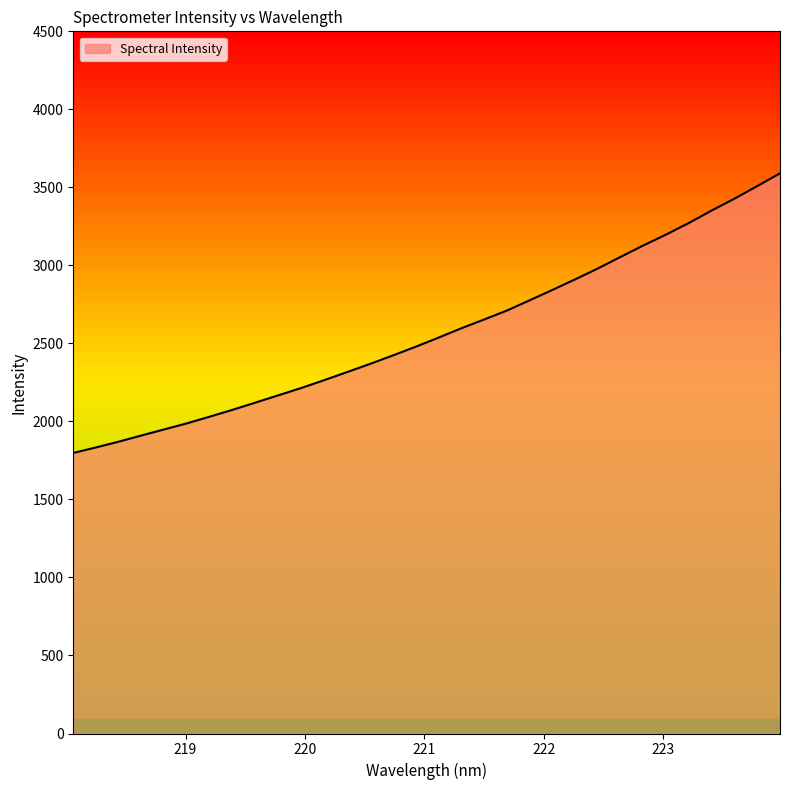

What is the difference between the maximum and minimum values?

1792.0